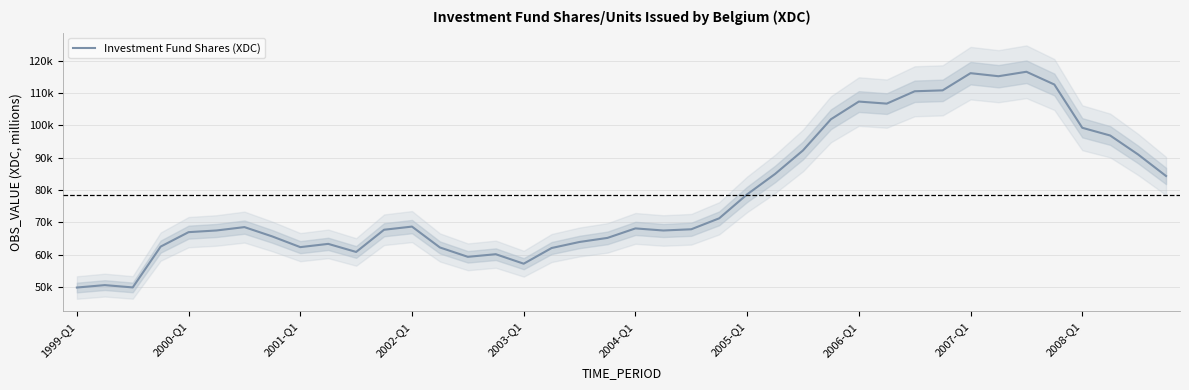

Reading left to right, list all the values displayed in this chart.

49794.3	50543.4	49827.8	62461.6	66931.1	67453.2	68492.9	65599.5	62296.8	63305.3	60805.4	67678.6	68651.7	62192.2	59296.8	60106.9	57168.3	62024.8	63896.4	65155.1	68091.2	67442.9	67824.2	71213.9	78621.6	84934.5	92224.1	101864.9	107341.5	106706.4	110525.7	110807.8	116130.4	115185.8	116566.2	112621.9	99230.9	96837.5	90968.5	84308.8